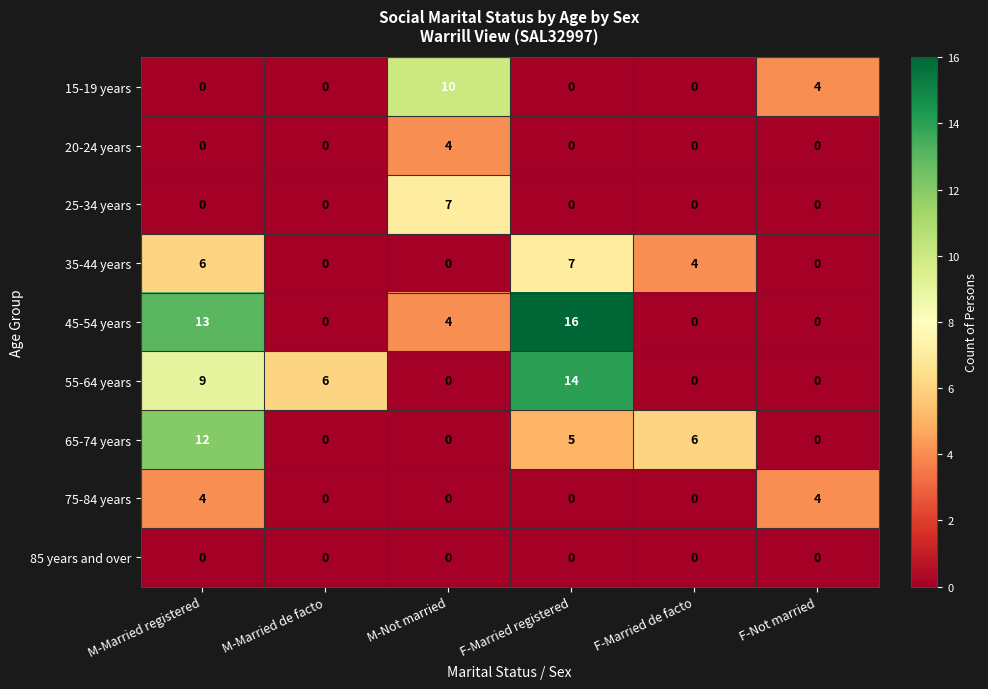

The value of 55-64 years at M-Married registered is 9. True or false?

True